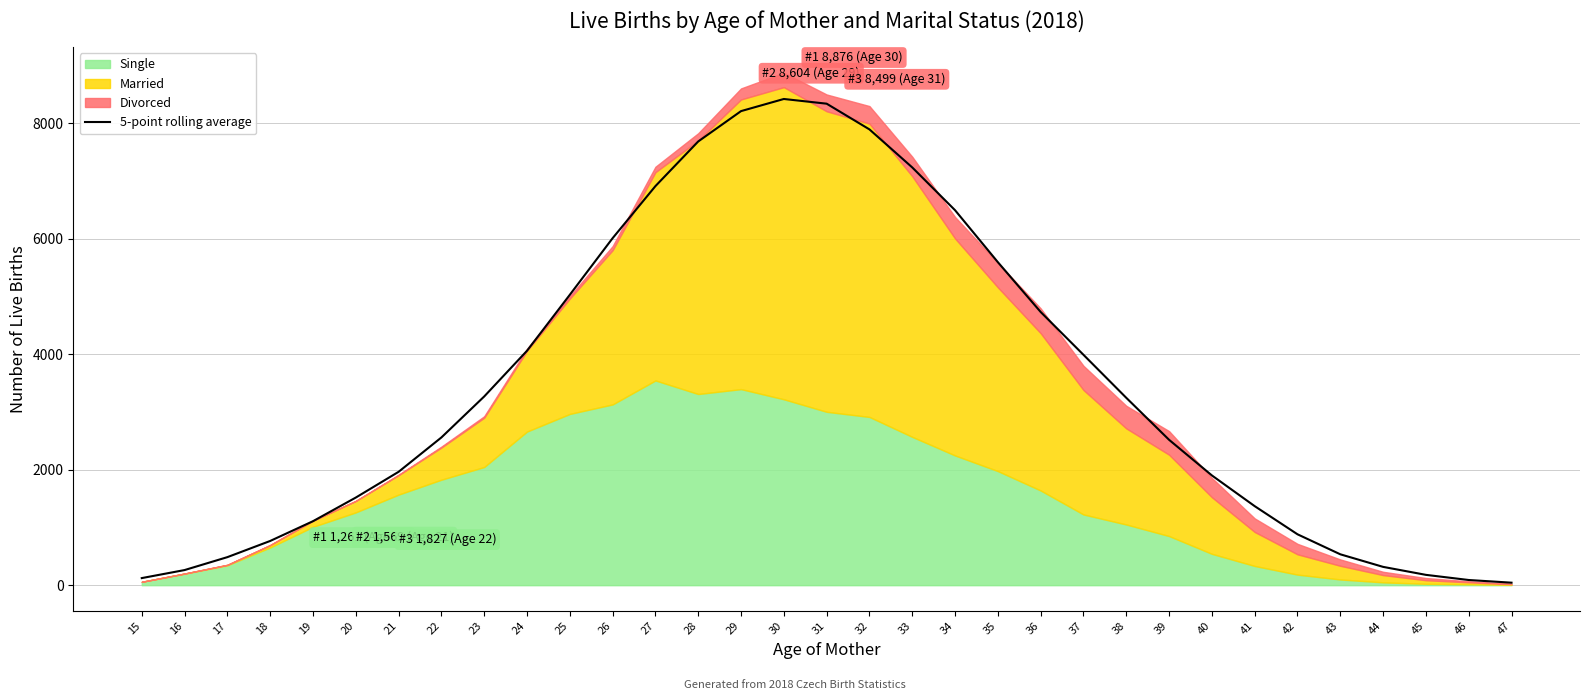

Reading left to right, list all the values displayed in this chart.

122.8	262.0	485.8	766.0	1108.2	1517.6	1963.6	2558.8	3268.4	4060.2	5029.6	6010.0	6911.8	7685.4	8210.8	8421.0	8339.6	7894.2	7235.4	6494.4	5594.8	4732.0	3990.4	3245.4	2518.0	1901.2	1369.0	881.6	535.0	317.2	179.0	89.8	43.4